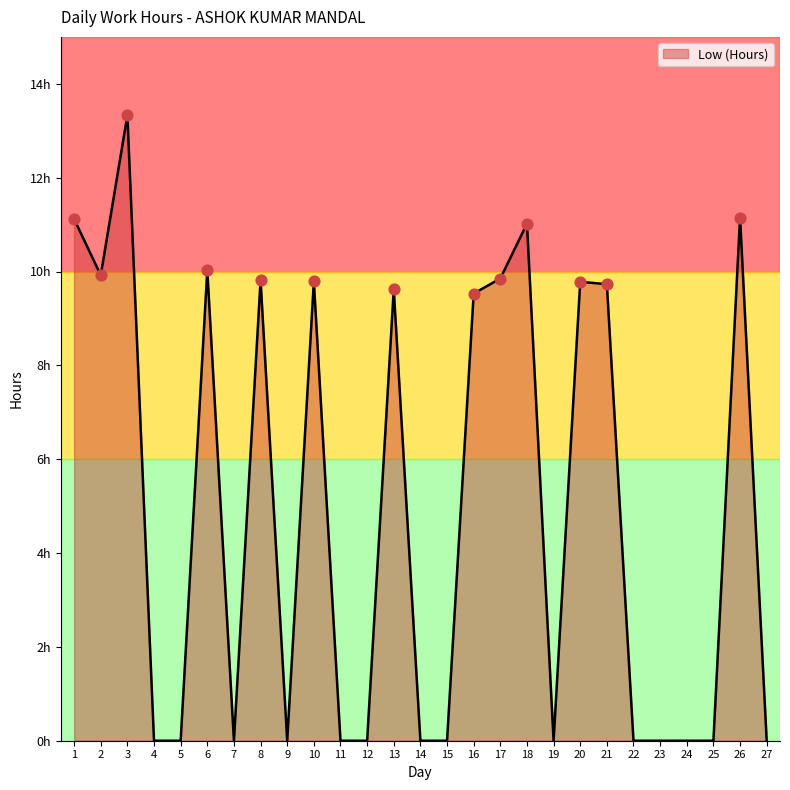

Between 13 and 23, which is larger?

13